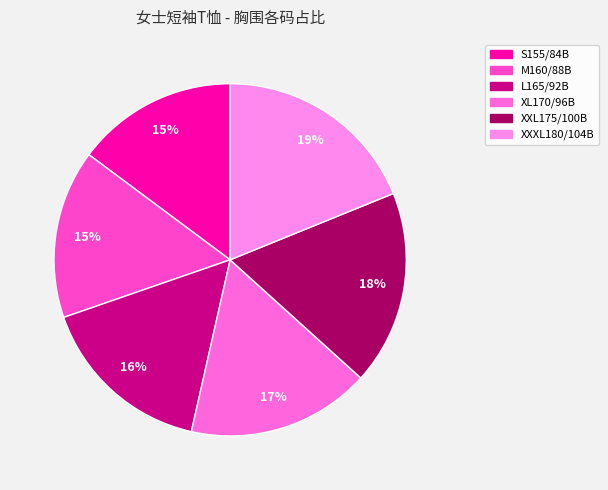

How many segments does this pie chart have?

6